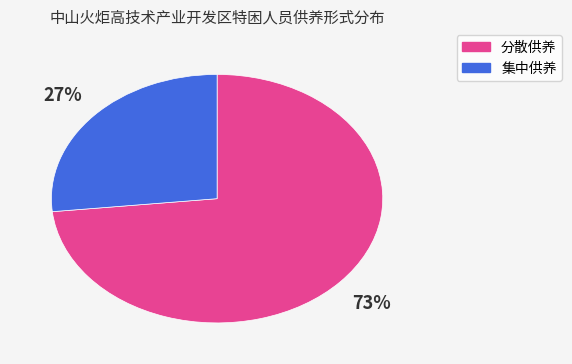

To the nearest percent, what is the combined percentage of 分散供养 and 集中供养?

100%